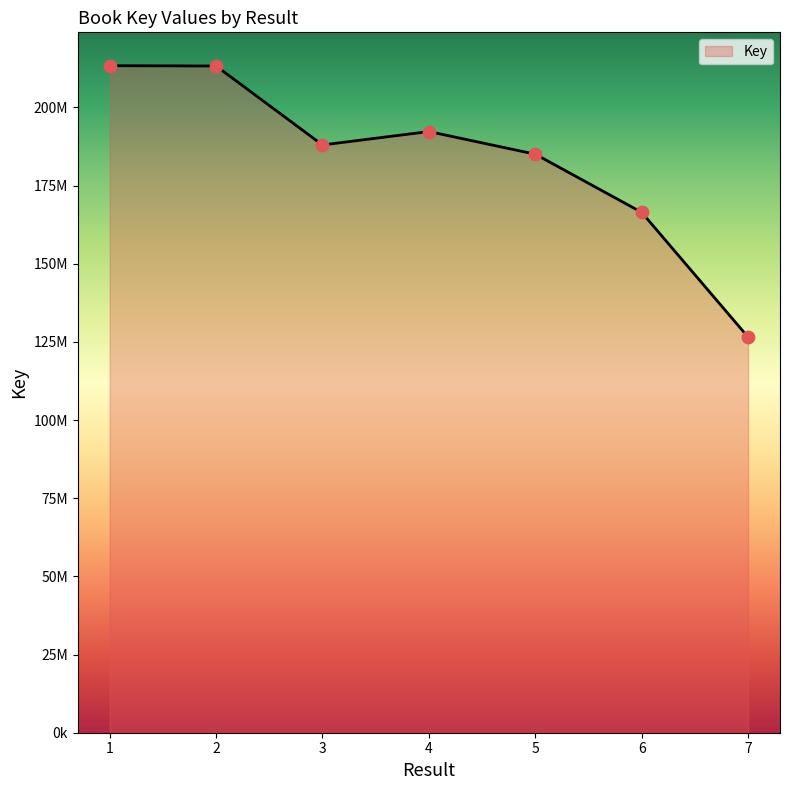

What is the change in value from 1 to 4?

-21065246